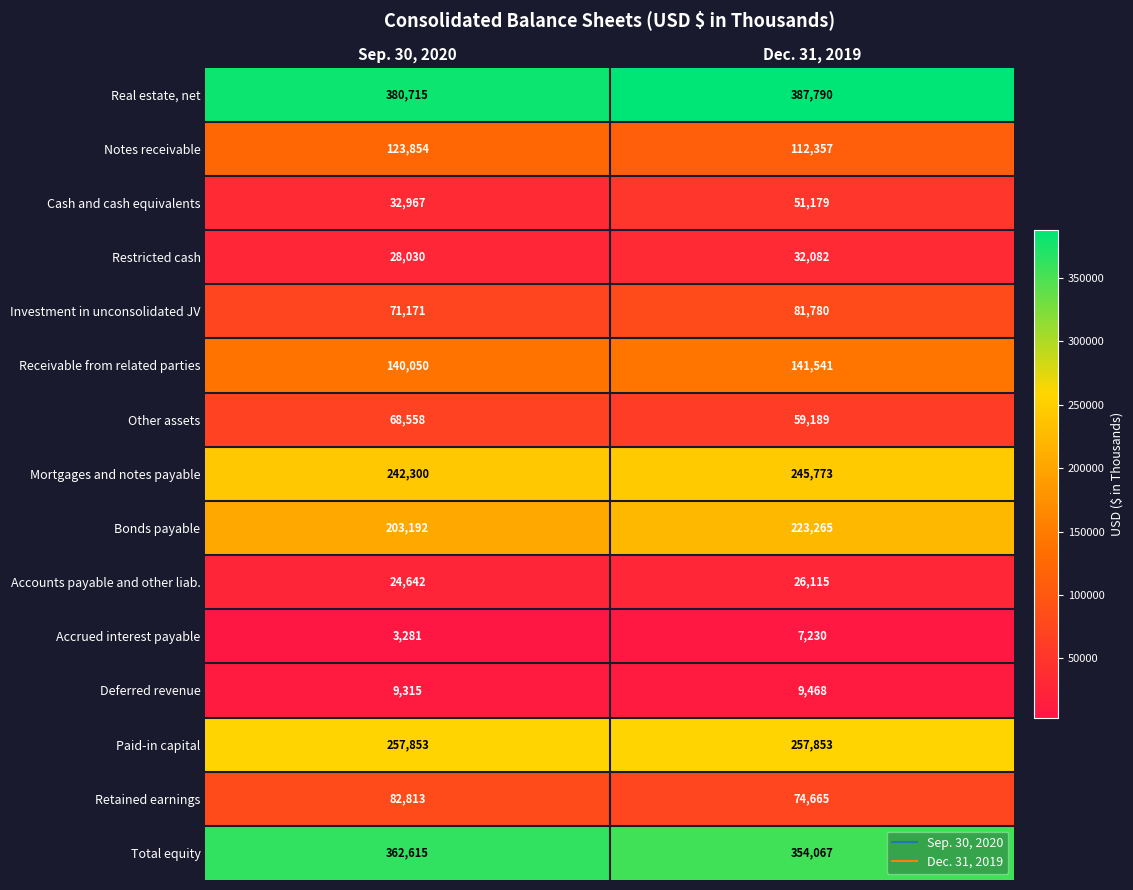

What is the total value across all series at Dec. 31, 2019?

2064354